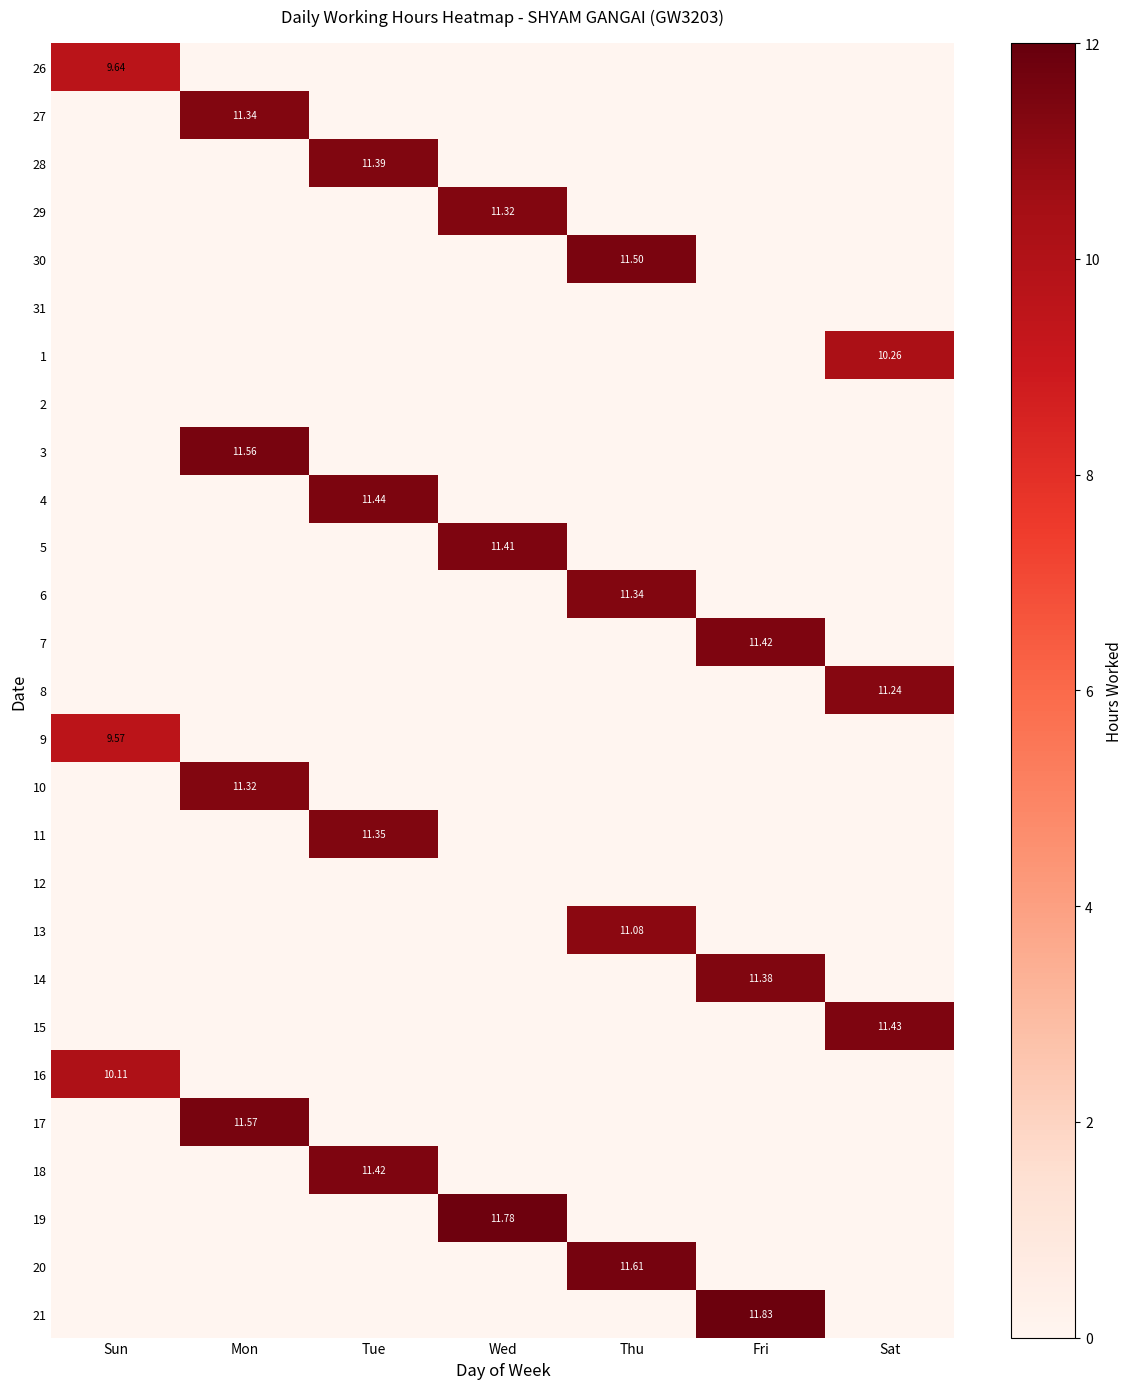

What is the total value across all series at Mon?

45.8